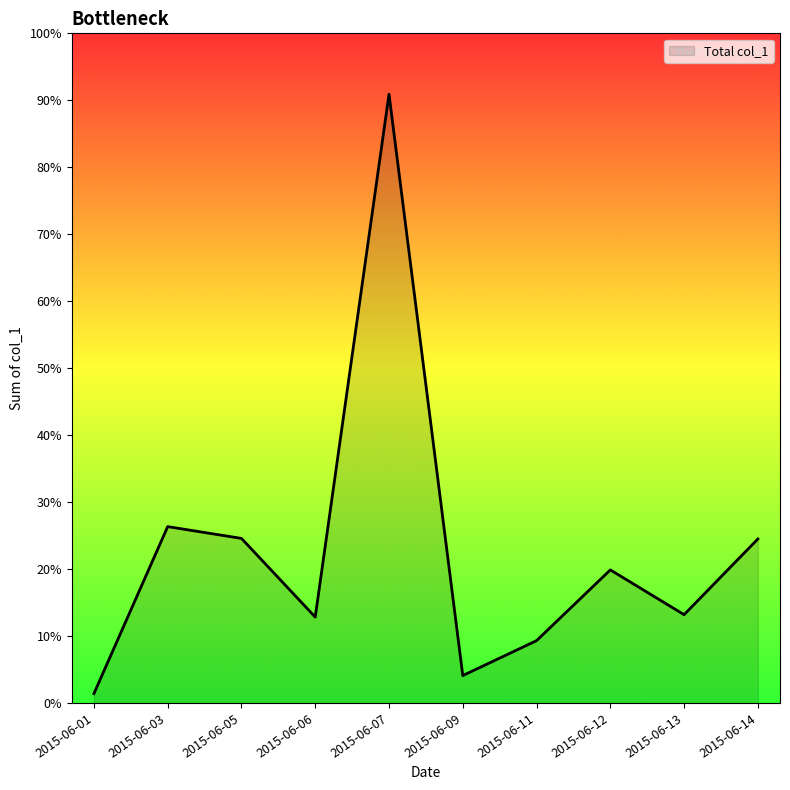

Where is the data nearest to the value 9338?

2015-06-03